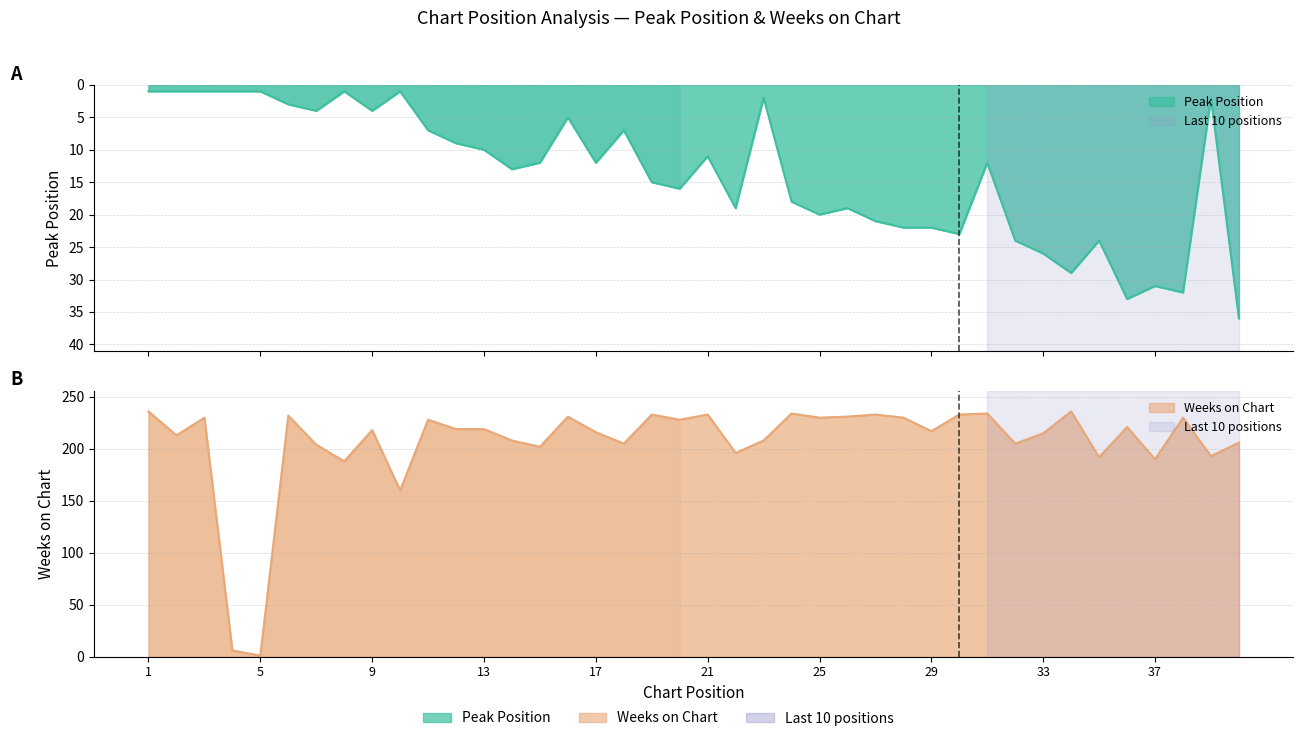

Which series has the largest total across all categories?

Weeks on Chart